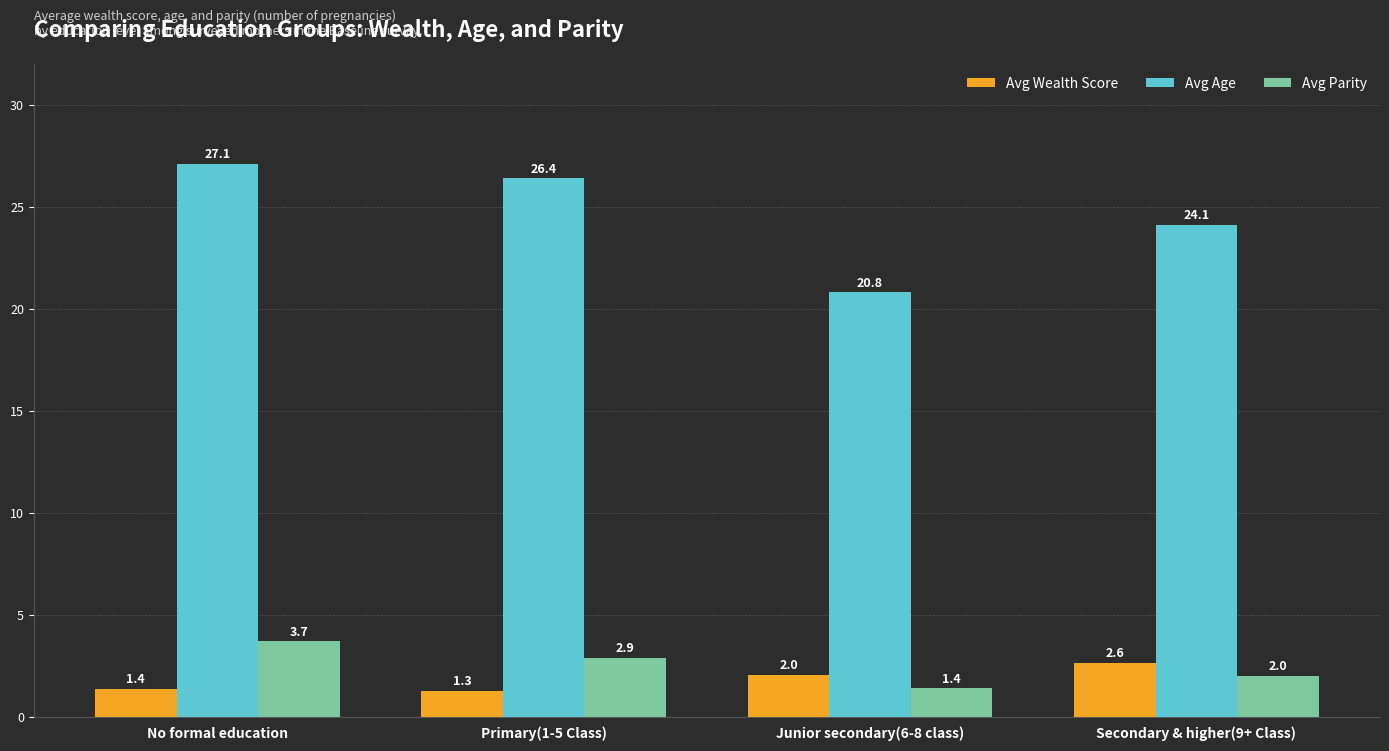

True or false: Avg Age has a value of 14.1 at Junior secondary(6-8 class).

False